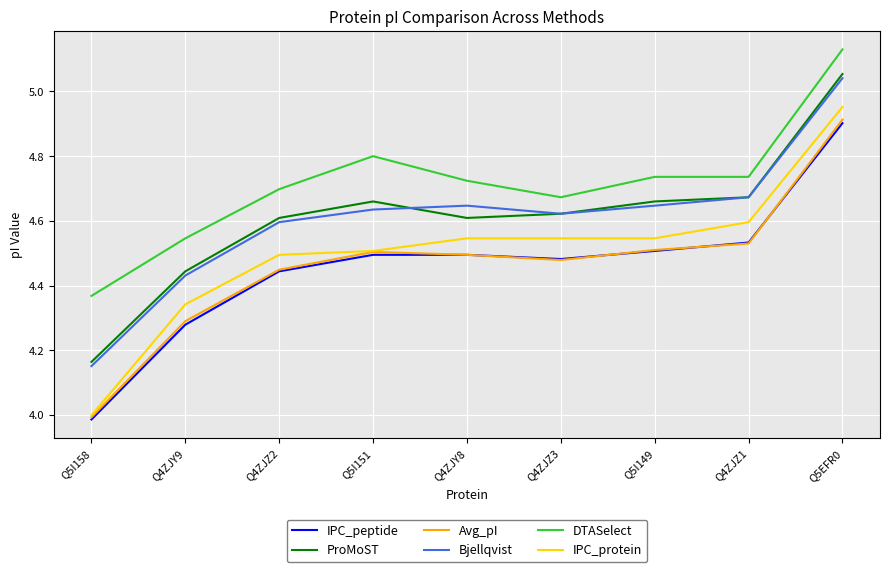

True or false: Bjellqvist and IPC_peptide intersect in this chart.

False